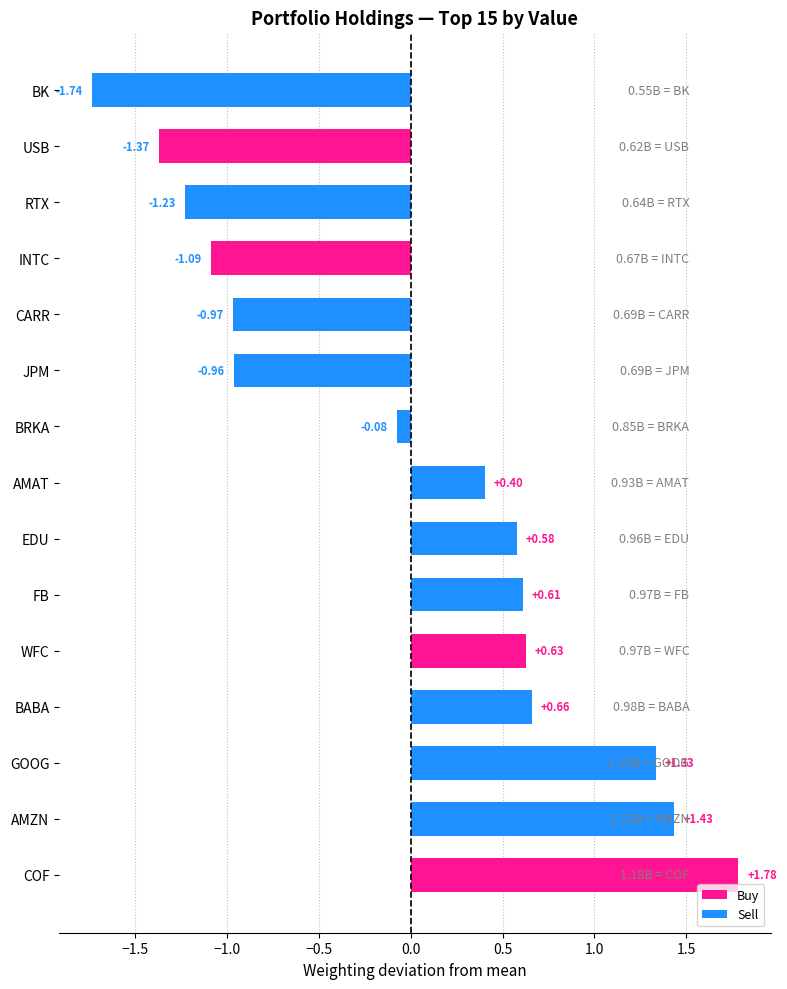

Rank the categories by value from lowest to highest.

BK, USB, RTX, INTC, CARR, JPM, BRKA, AMAT, EDU, FB, WFC, BABA, GOOG, AMZN, COF